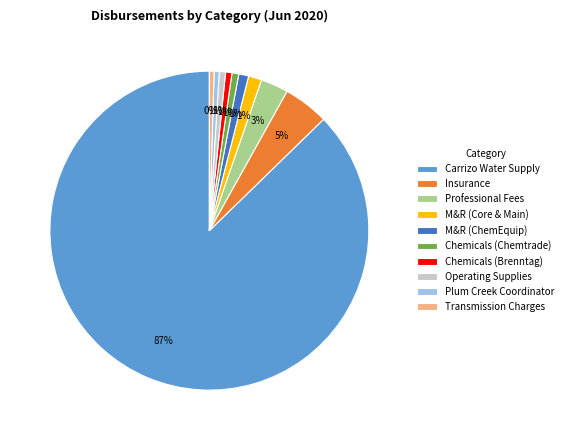

Is there a majority slice in this chart?

Yes